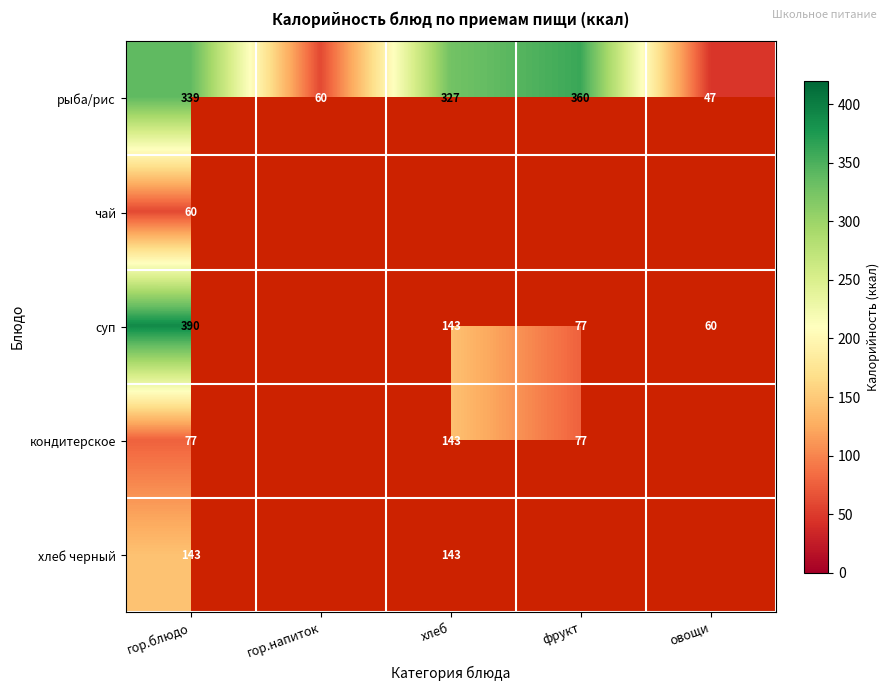

What is the difference between the maximum and second lowest values in the рыба/рис series?

300